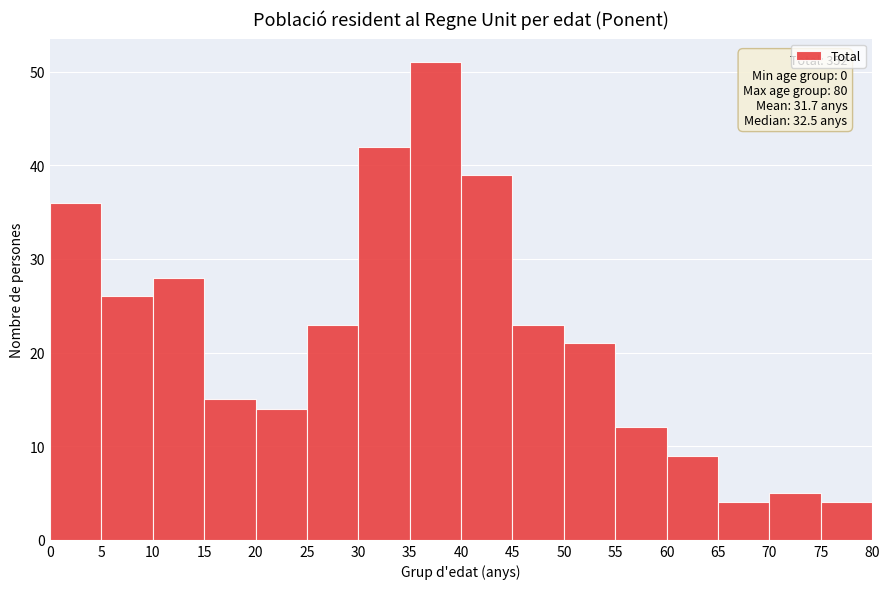

Which range on the x-axis has the tallest bar?

35 to 40